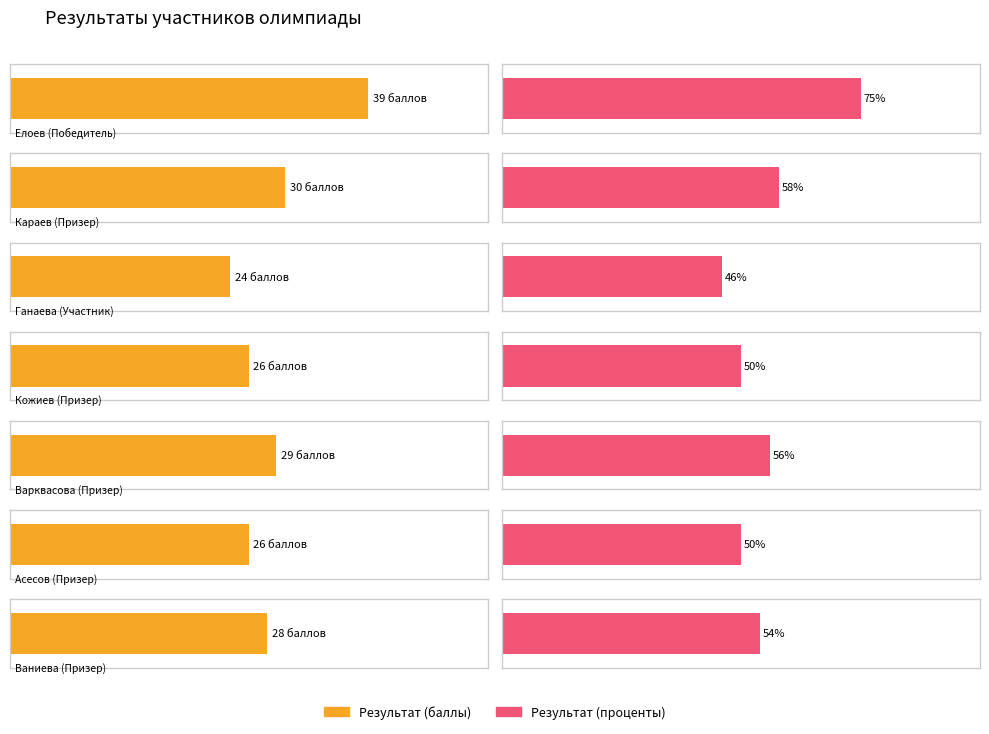

Where is Результат (баллы) nearest to the value 31?

Караев (Призер)